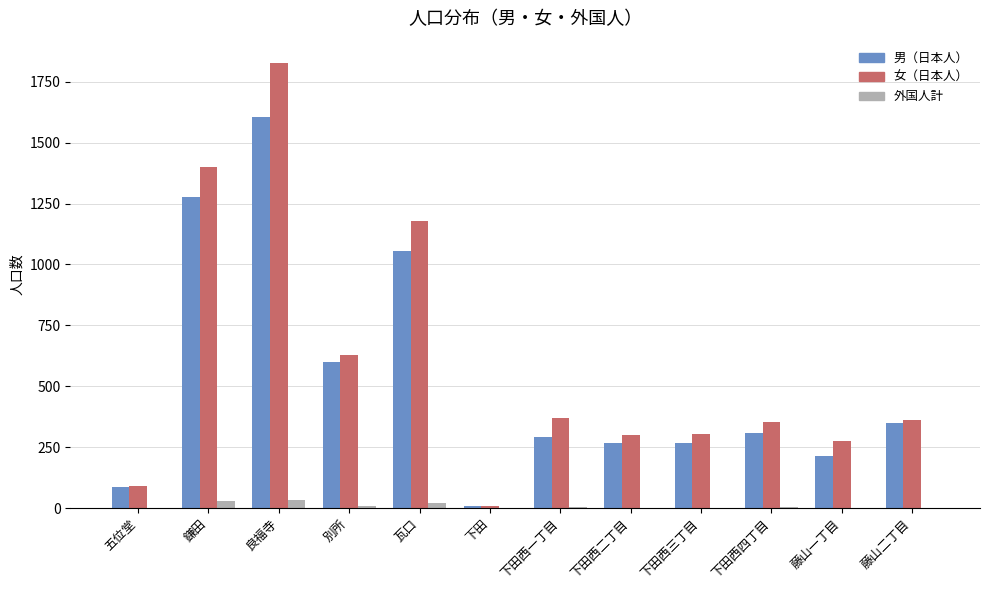

What is the highest value of the 男（日本人） series?

1606